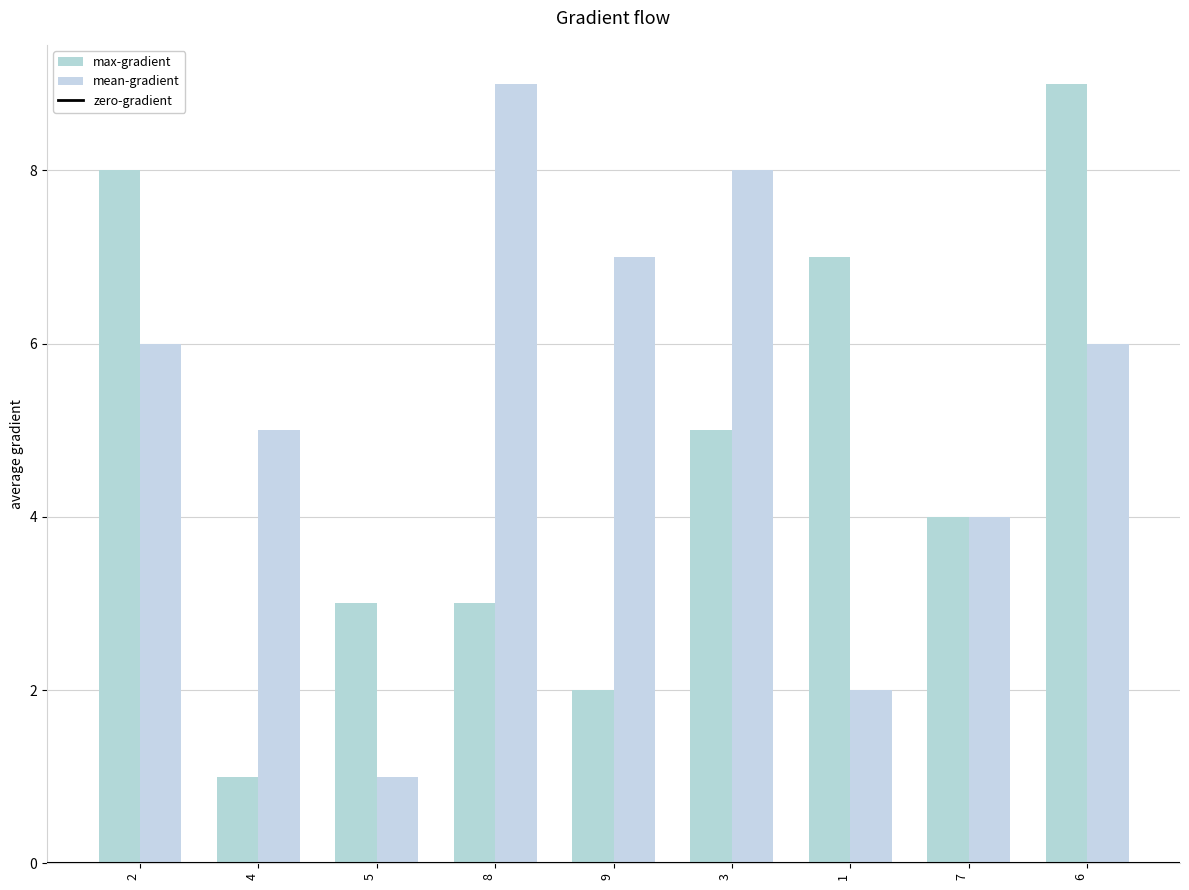

What value does the max-gradient series have at 3?

5